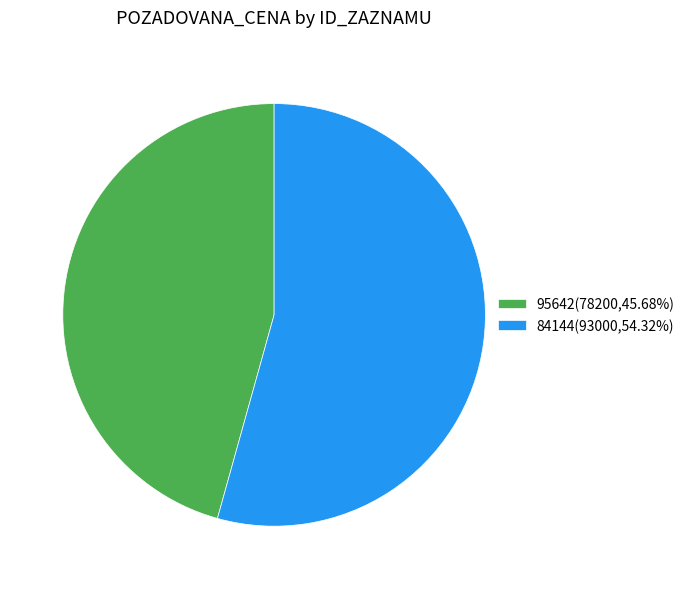

Is 95642 the majority of the pie?

No